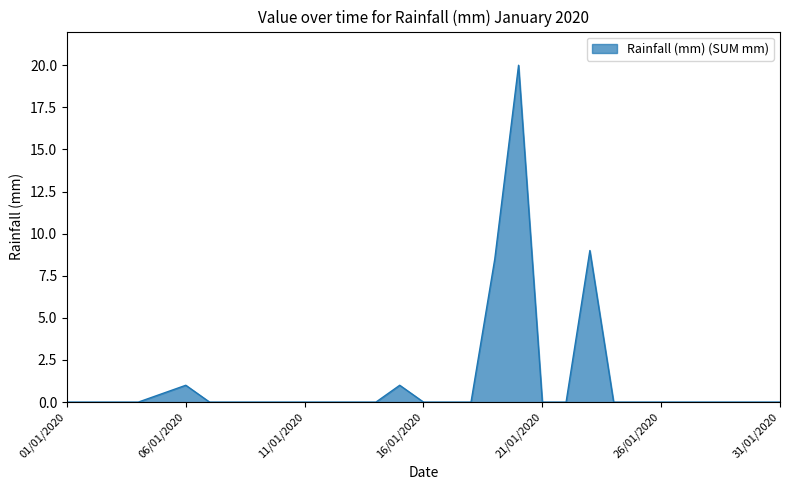

What is the greatest value displayed?

20.0